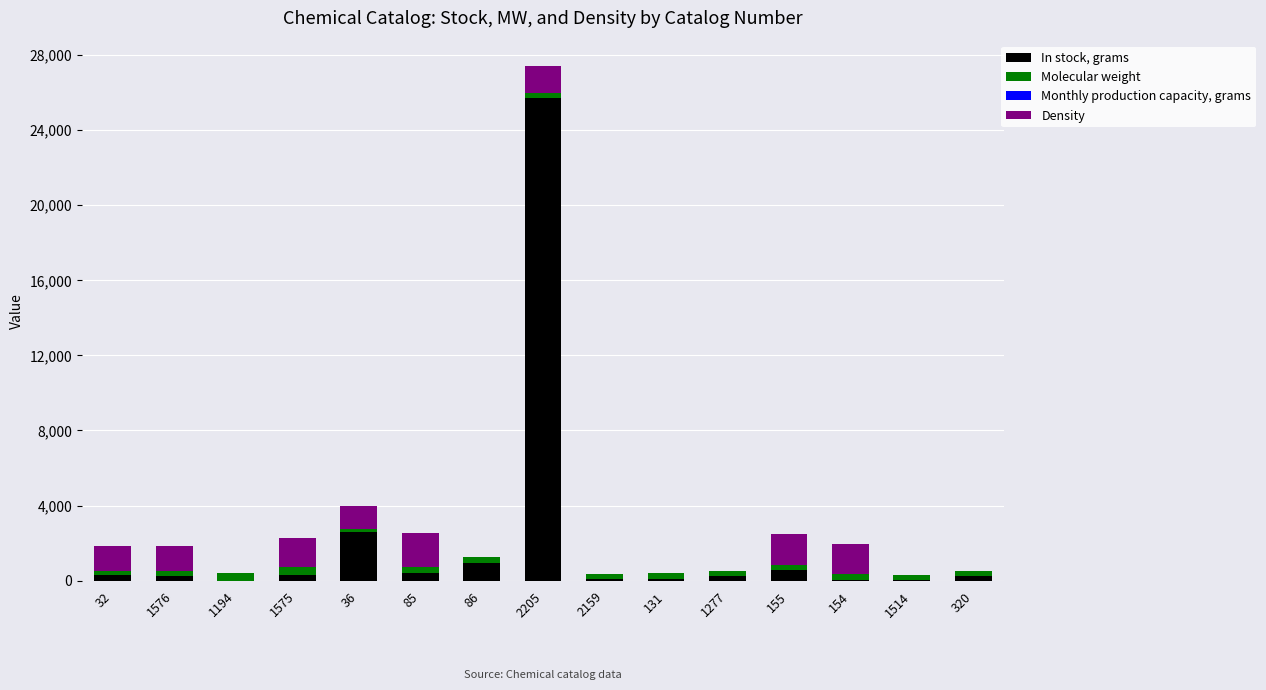

What is the sum of all In stock, grams values?

31901